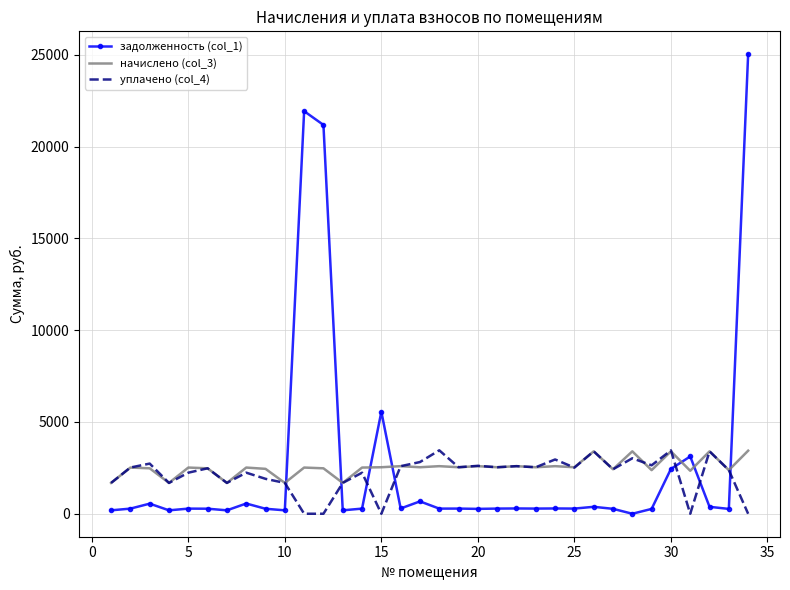

Which series has the widest spread of values?

задолженность (col_1)